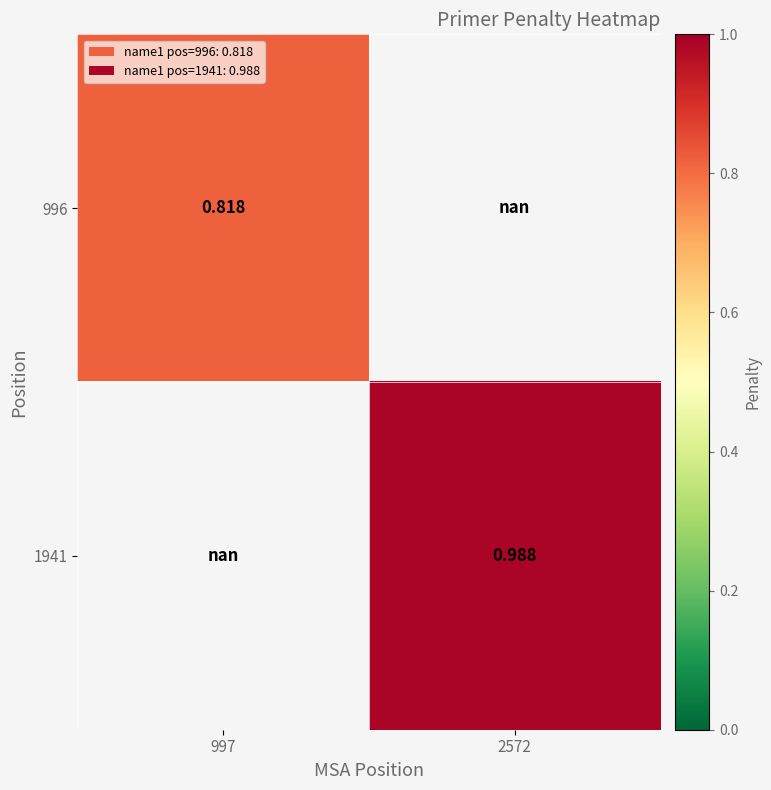

Is the value of 996 at 997 greater than the value of 1941 at 2572?

No